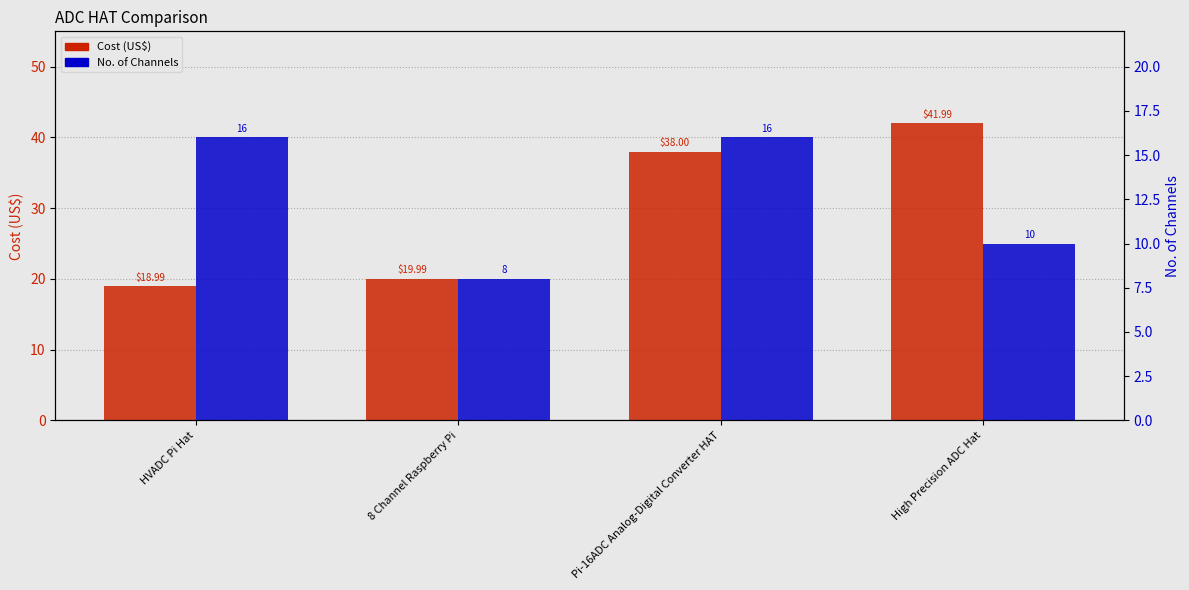

The value of Cost (US$) at High Precision ADC Hat is 12.0. True or false?

False